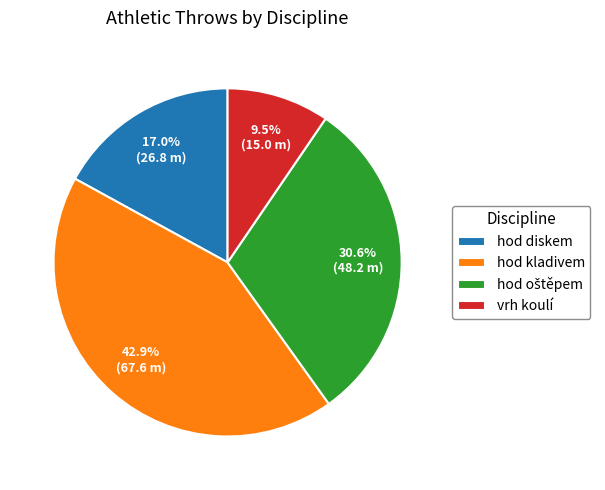

Is vrh koulí the majority of the pie?

No